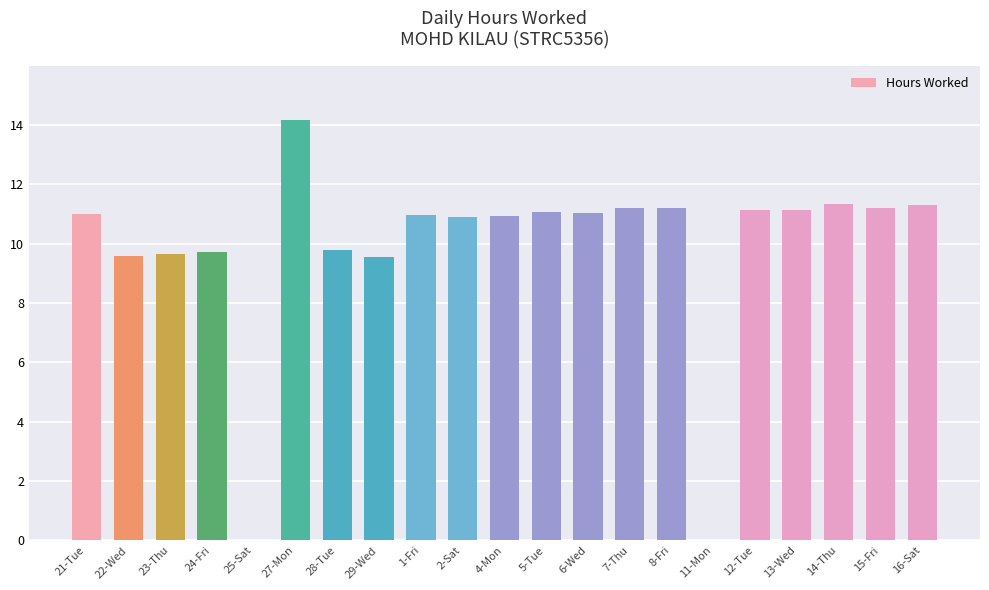

What is the sum of all values?

207.0